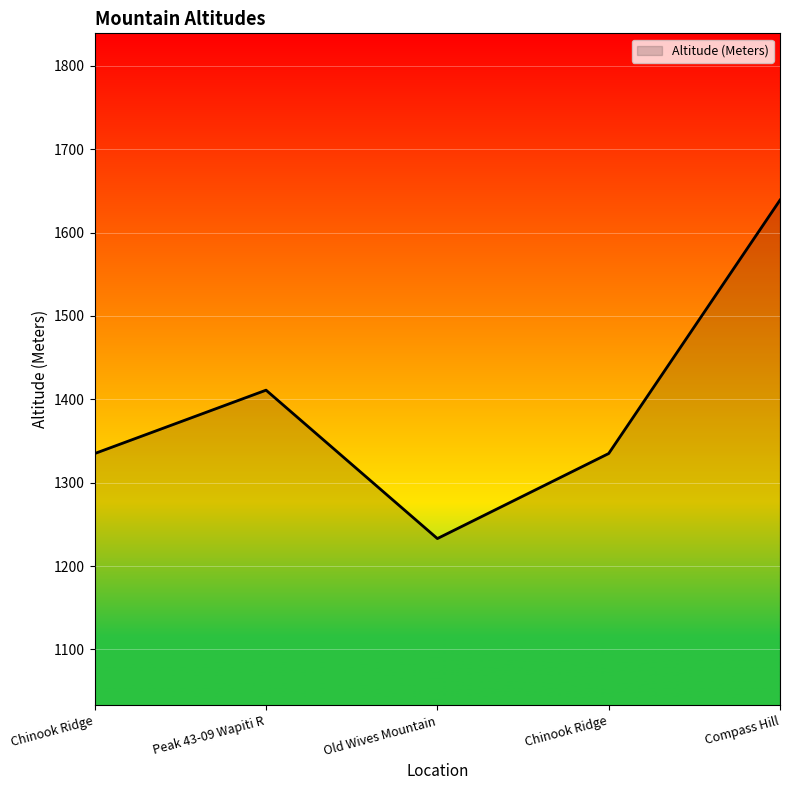

Count the number of data series in this chart.

1